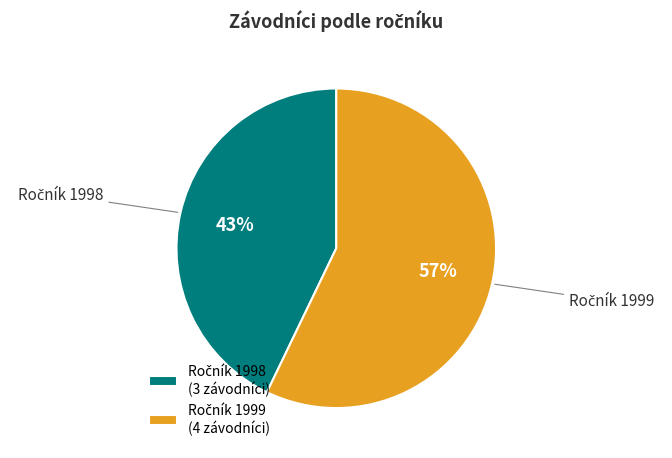

To the nearest percent, what is the difference between the largest and smallest slice percentages?

14%